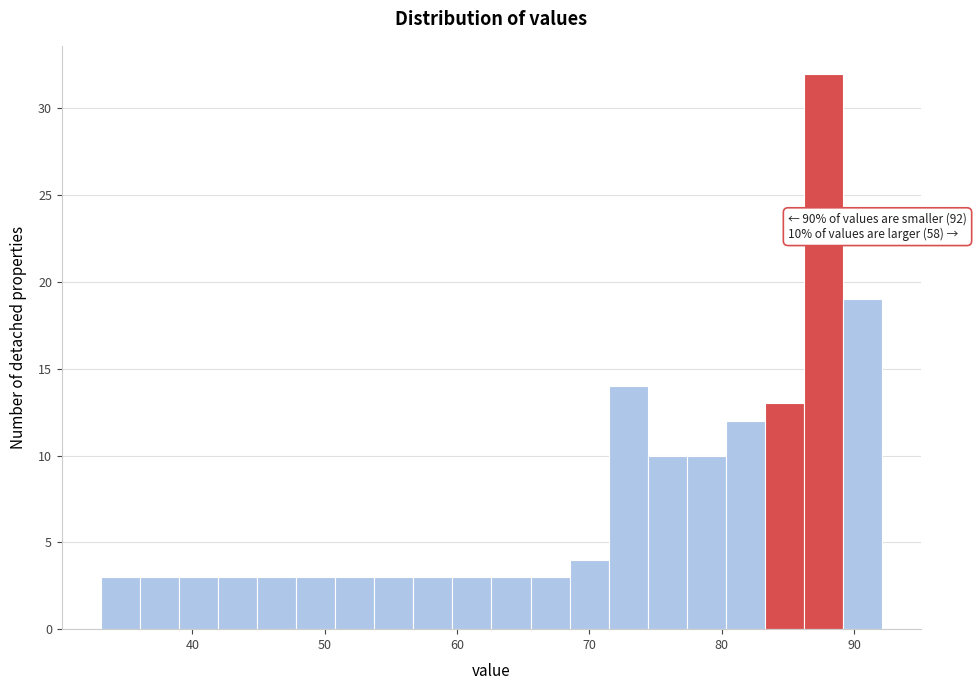

Around what value on the x-axis is the tallest bar? Give the approximate position of its centre, as read against the axis.

88